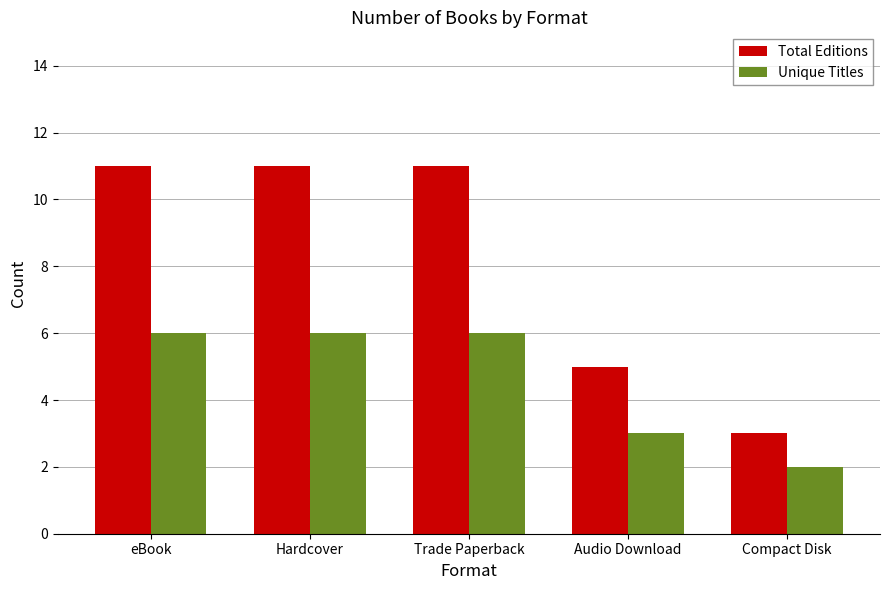

Reading right to left, extract all data points from this chart.

Total Editions: Compact Disk=3	Audio Download=5	Trade Paperback=11	Hardcover=11	eBook=11
Unique Titles: Compact Disk=2	Audio Download=3	Trade Paperback=6	Hardcover=6	eBook=6